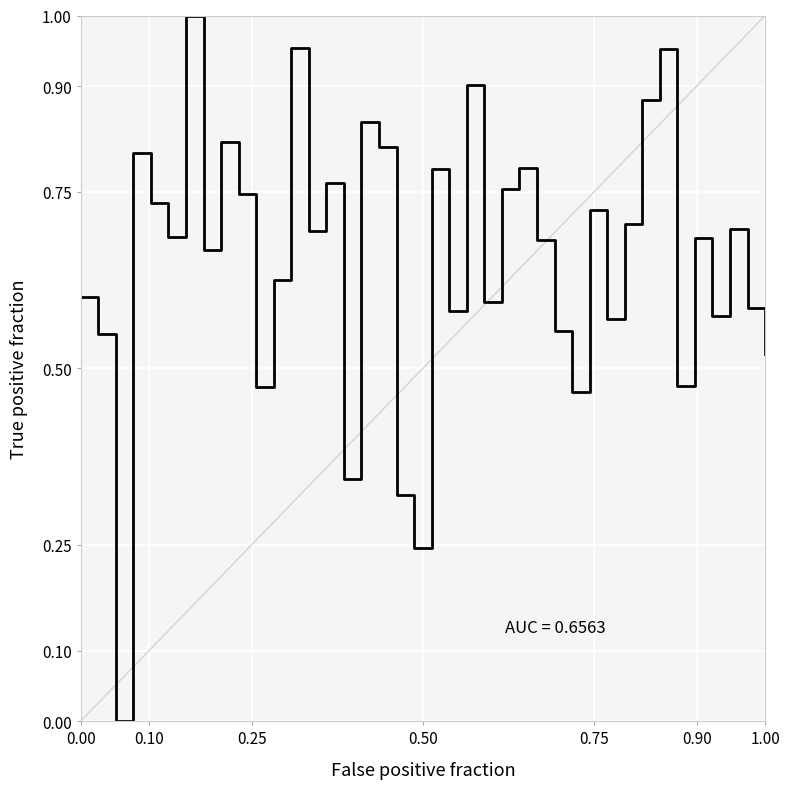

How many lines are shown in the chart?

1